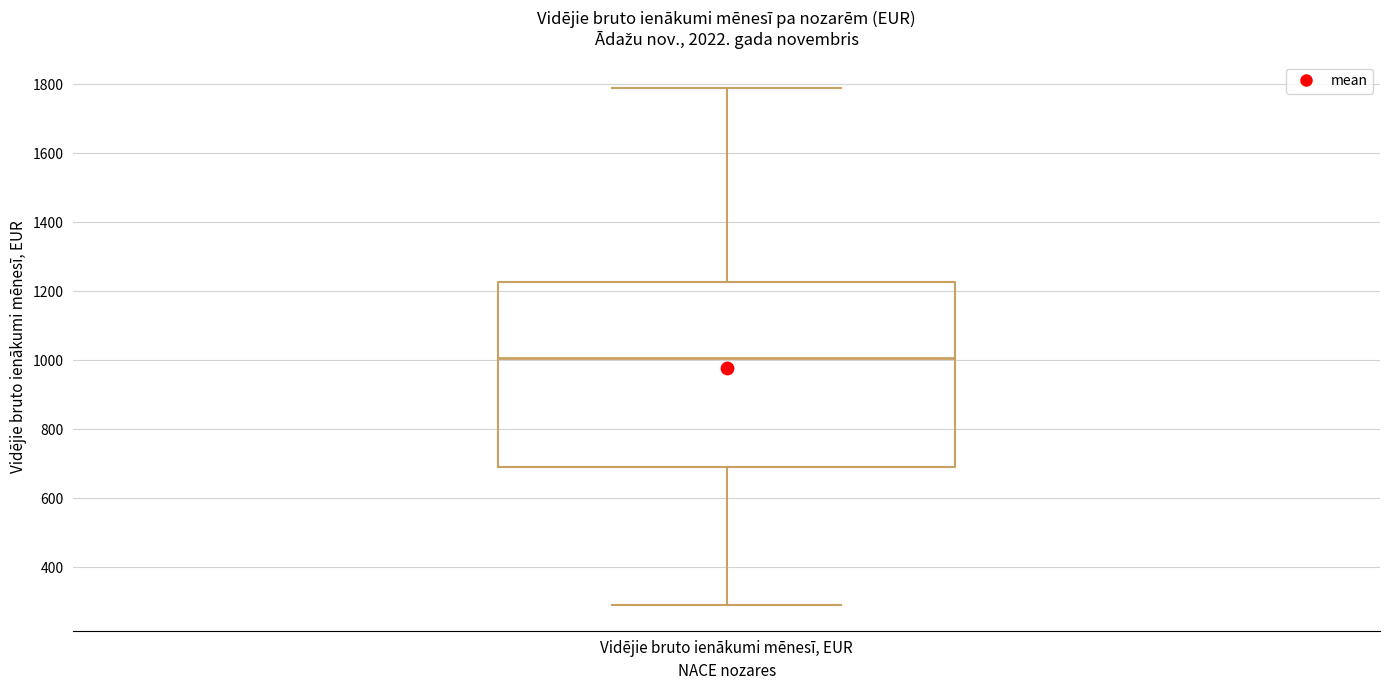

Transcribe this box plot: give where the median line is, the range the box spans, and where the two whiskers end, as read against the y-axis. The values are not printed on the chart, so give them approximately, as read against the axis.

median 1000, box 700 to 1220, whiskers 300 to 1800